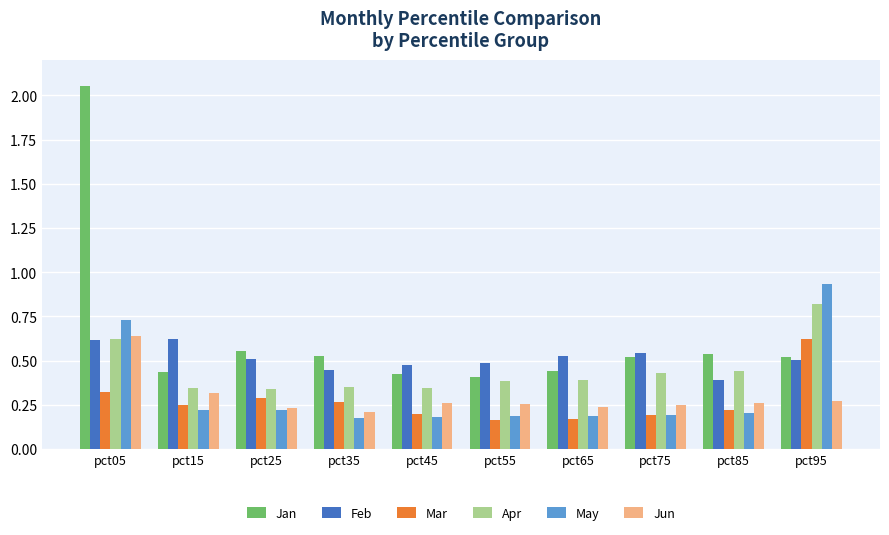

At which label is Jun closest to 0?

pct35